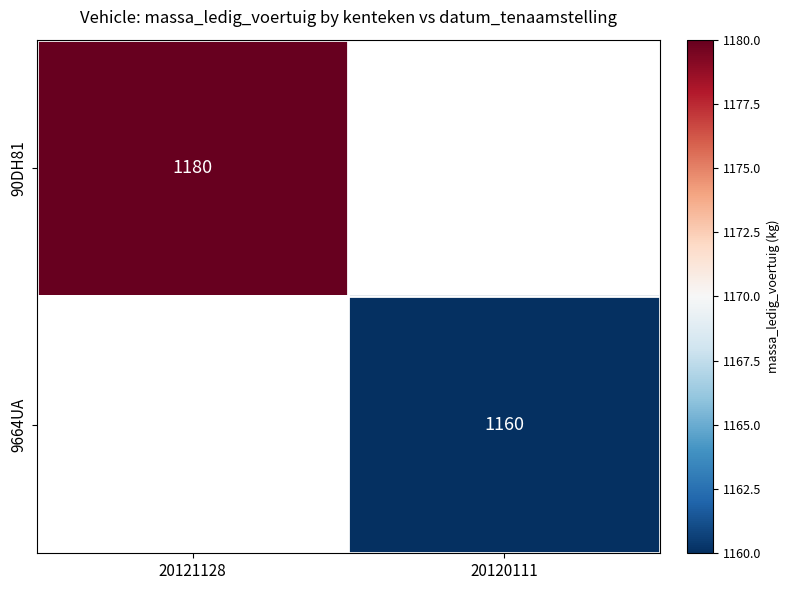

Between 20120111 and 20121128, which is larger?

20121128